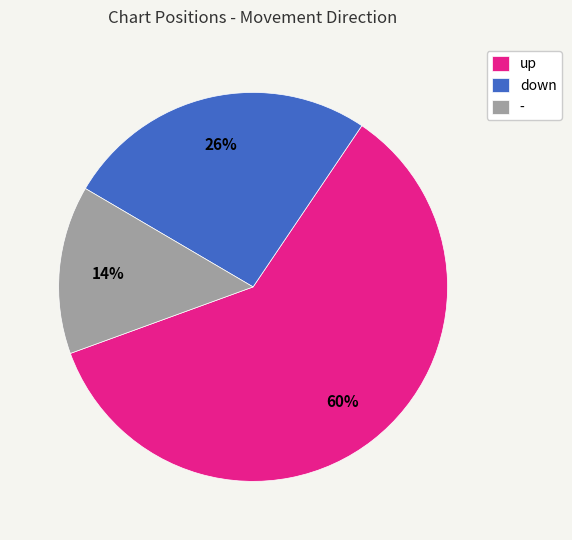

Combined, do up and - account for over 50%?

Yes